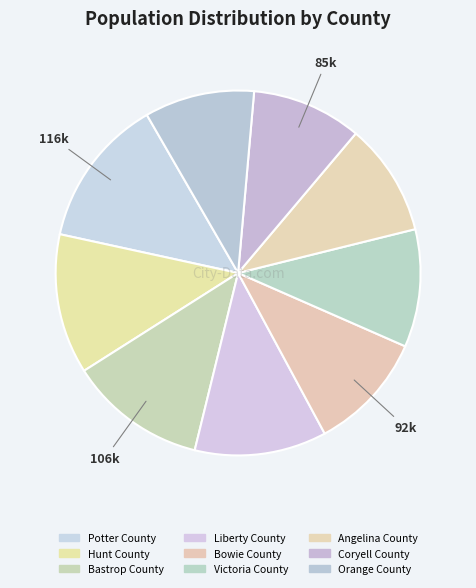

Is it true that Victoria County is 1% of the pie?

False